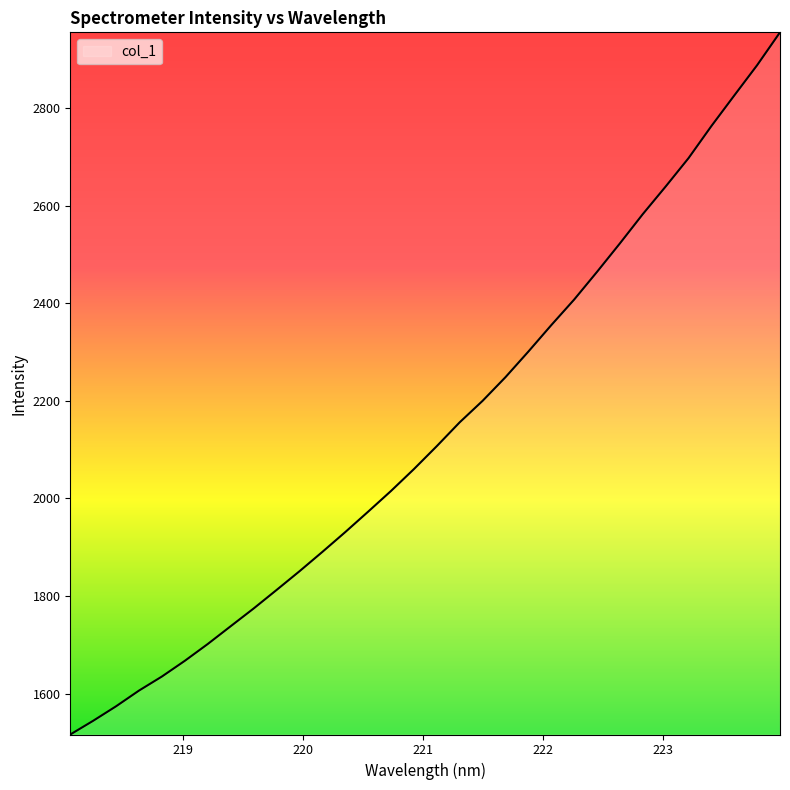

What is the difference between the maximum and minimum values?

1438.2